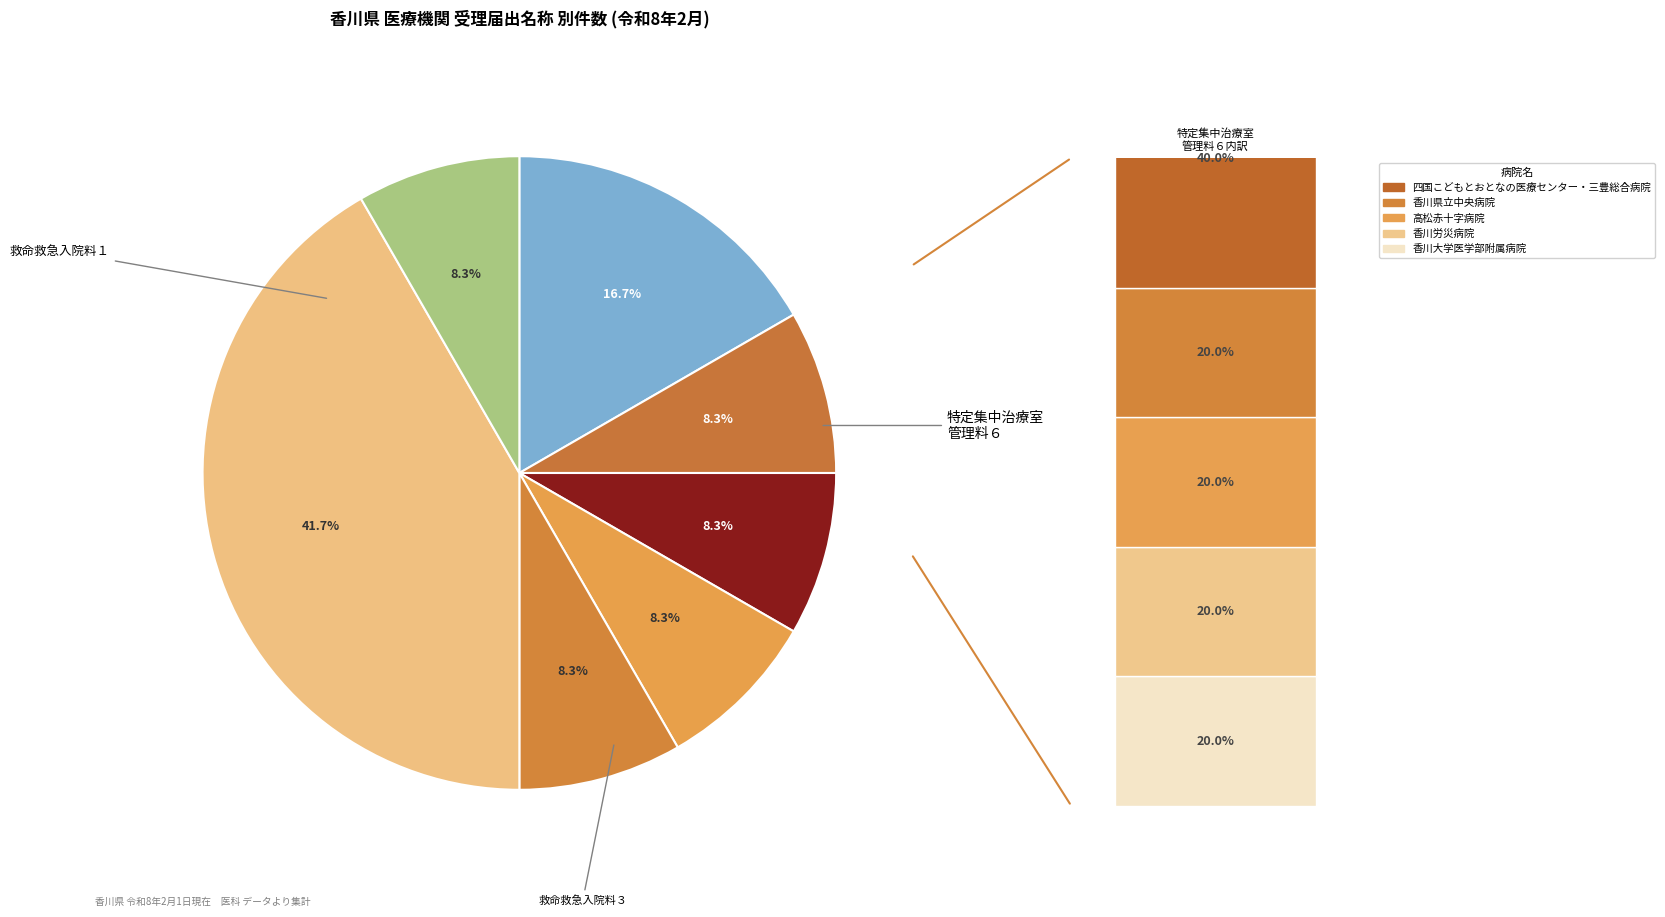

Is it true that 救命救急入院料４ is 19% of the pie?

False